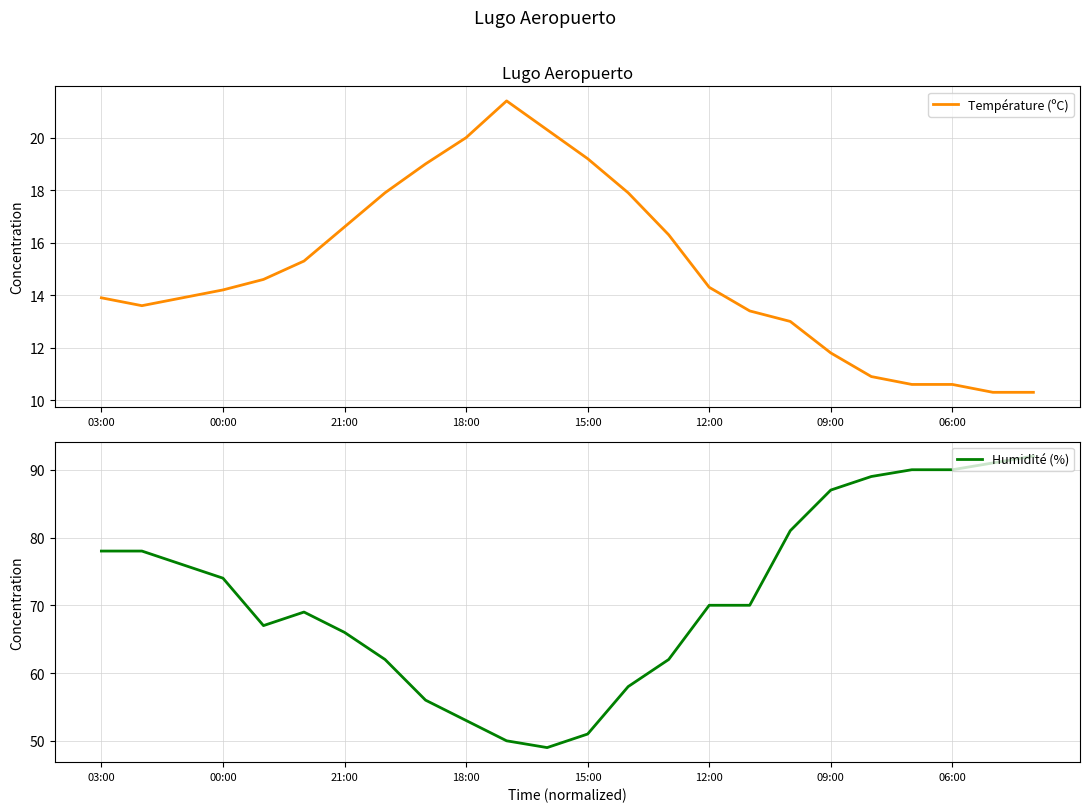

Does the chart have visible grid lines?

Yes